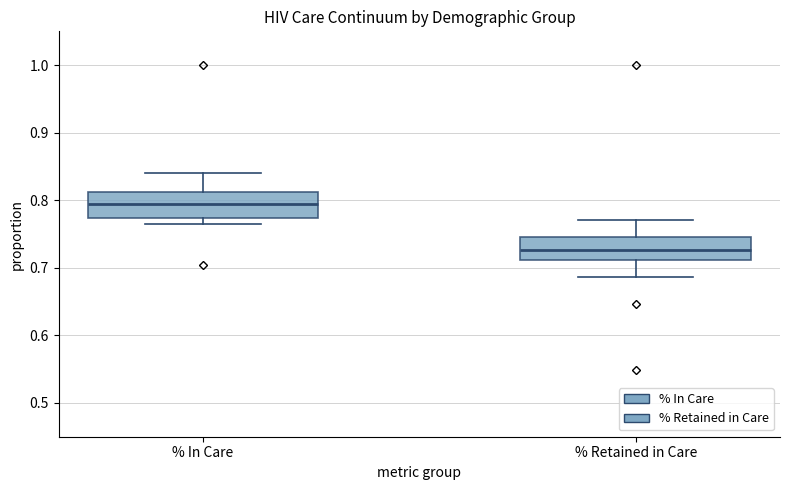

Which box has the highest median line?

% In Care